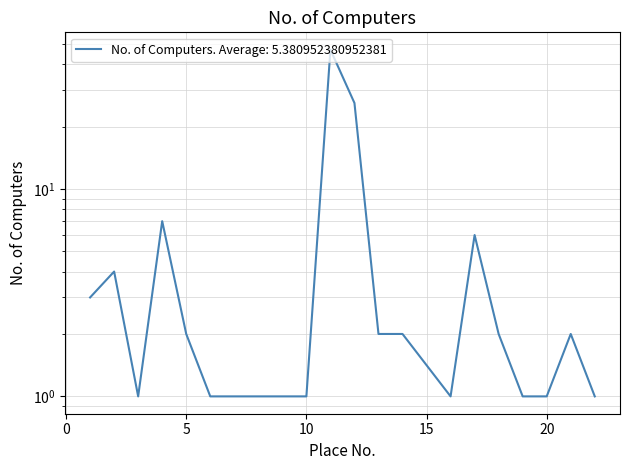

What is the maximum value shown in the chart?

47